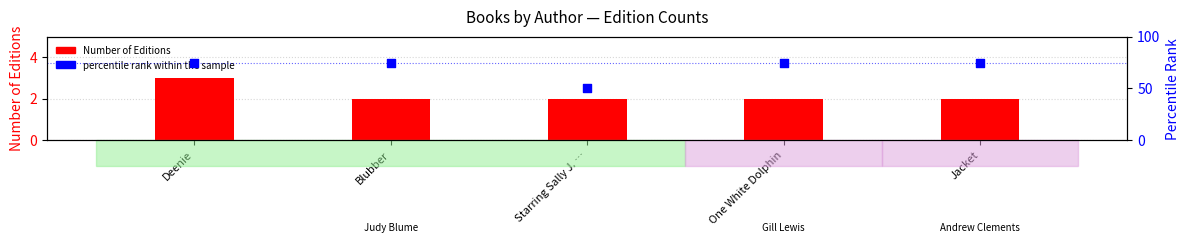

At how many categories does at least one series exceed 10?

5